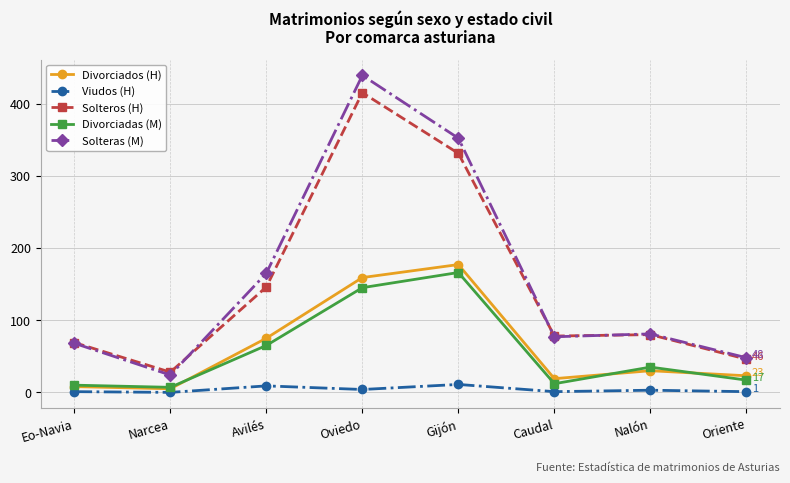

Count the number of categories in the chart.

8